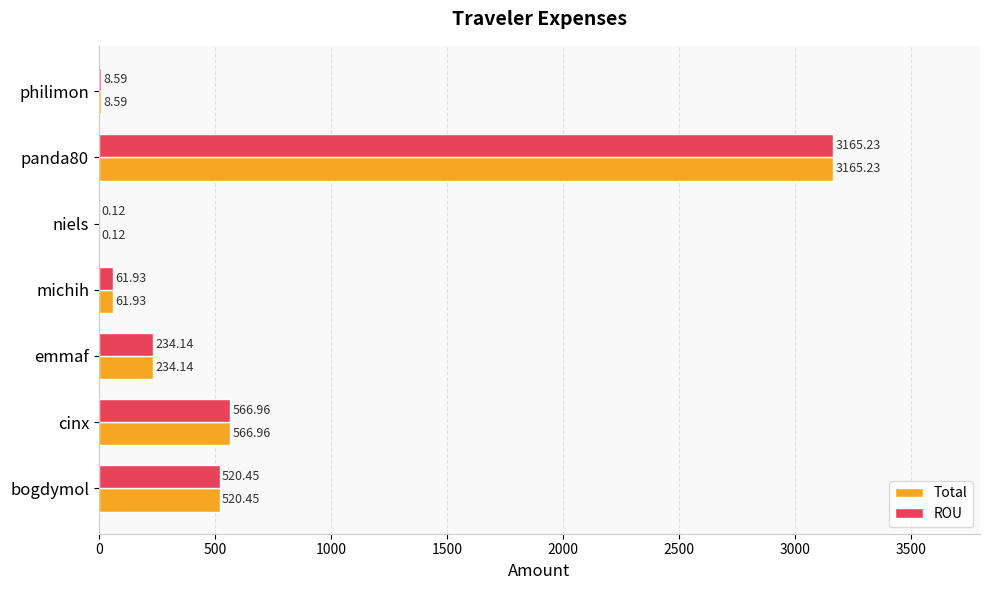

What is the average value of the Total series?

651.1